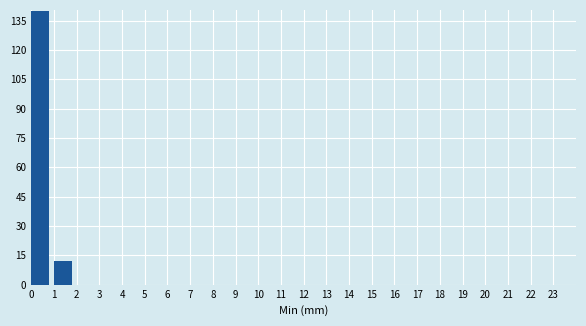

Reading left to right, transcribe this chart: for each bar, give the range it covers on the x-axis and its height. The values are not printed on the chart, so give them approximately, as read against the axis.

0 to 1: 140
1 to 2: 12
2 to 3: 0
3 to 4: 0
4 to 5: 0
5 to 6: 0
6 to 7: 0
7 to 8: 0
8 to 9: 0
9 to 10: 0
10 to 11: 0
11 to 12: 0
12 to 13: 0
13 to 14: 0
14 to 15: 0
15 to 16: 0
16 to 17: 0
17 to 18: 0
18 to 19: 0
19 to 20: 0
20 to 21: 0
21 to 22: 0
22 to 23: 0
23 to 24: 0